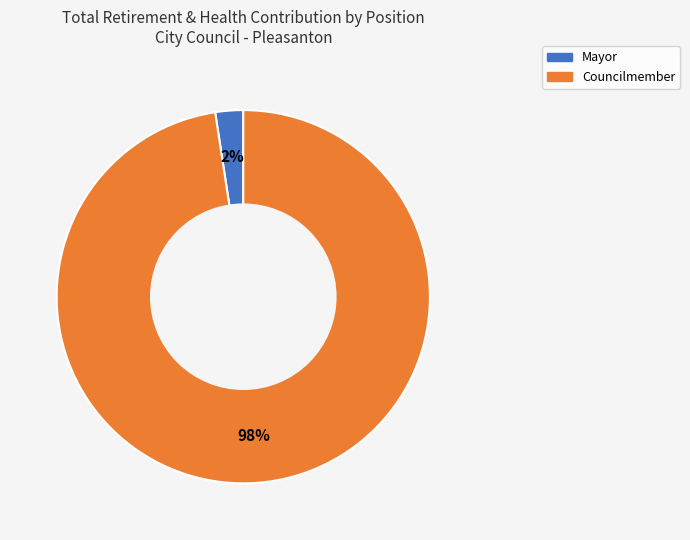

Is there any slice that represents more than half of the pie?

Yes